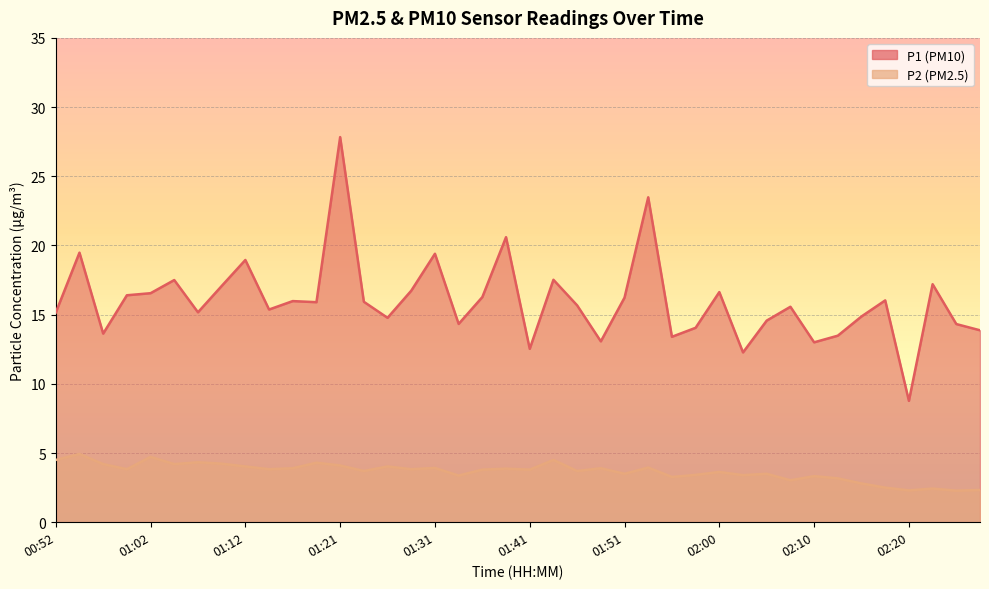

How many data points does each series have?

40